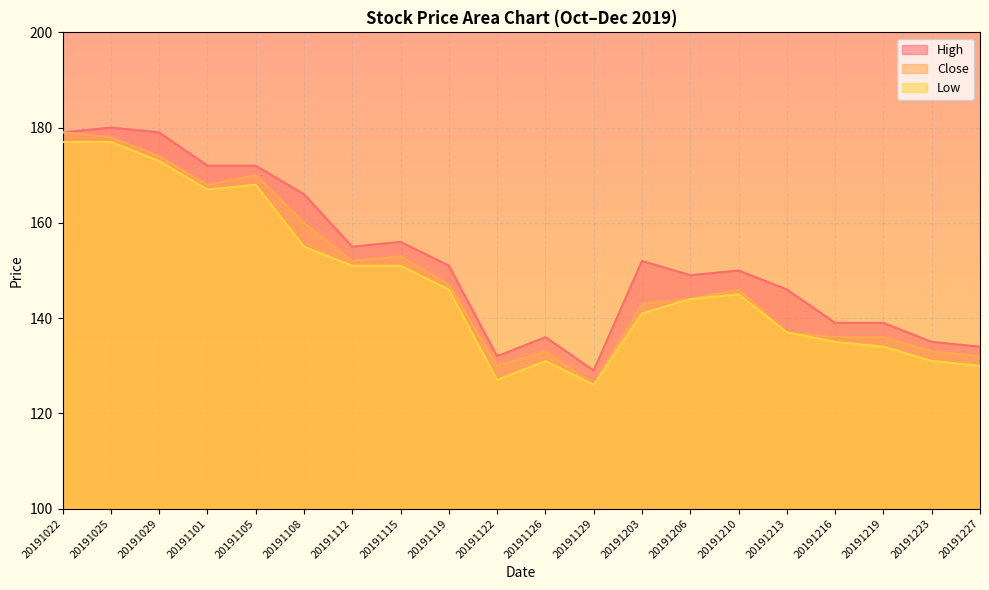

What is the difference between the maximum and minimum values in the Close series?

53